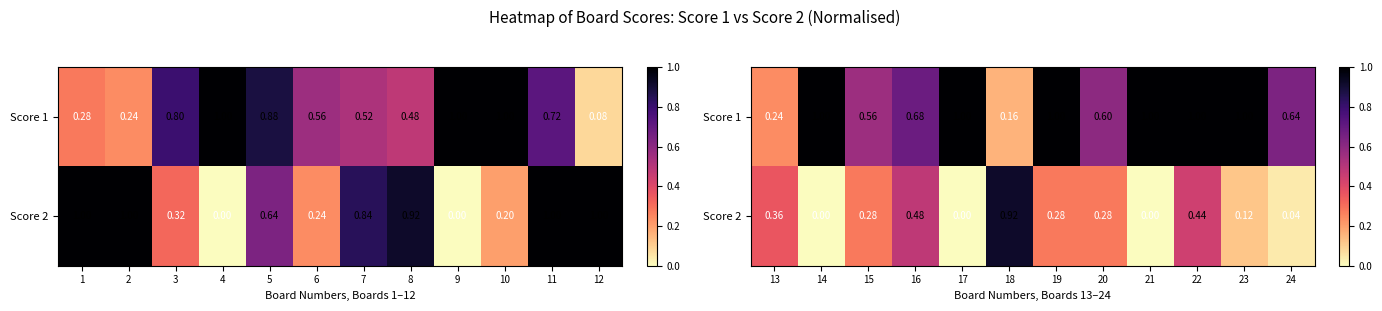

Count the number of categories in the chart.

12